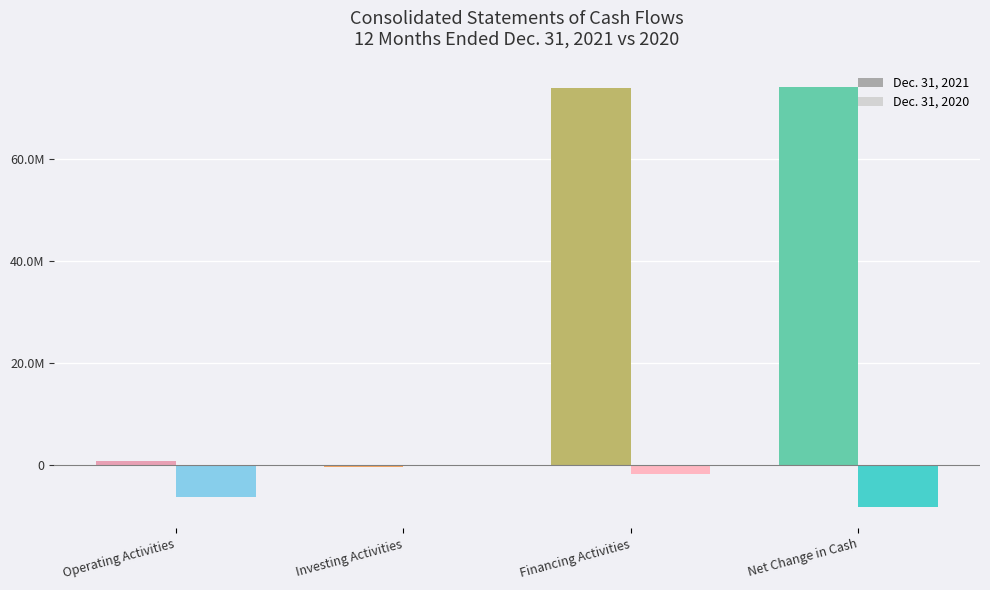

Reading right to left, extract all data points from this chart.

Dec. 31, 2021: 74164994	73924954	-485999	726039
Dec. 31, 2020: -8335904	-1900793	-124725	-6310386